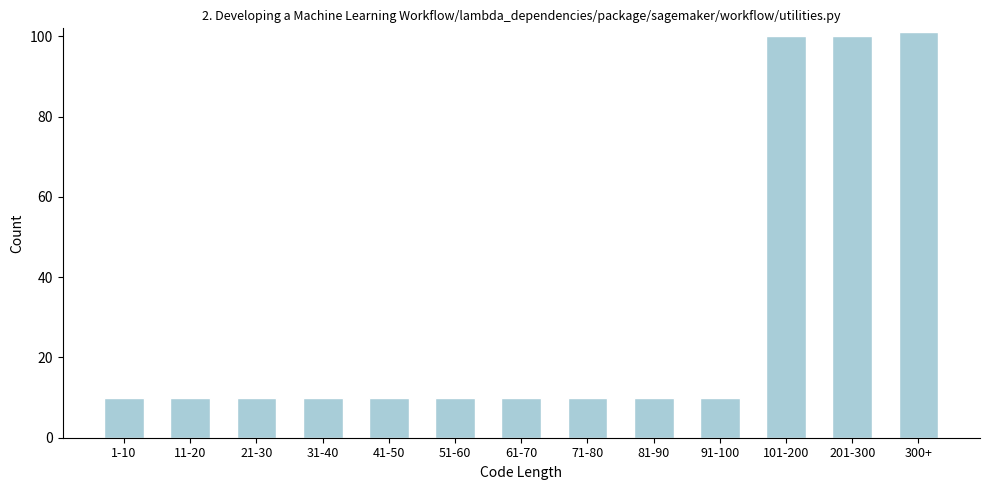

Reading right to left, list all the values displayed in this chart.

101	100	100	10	10	10	10	10	10	10	10	10	10